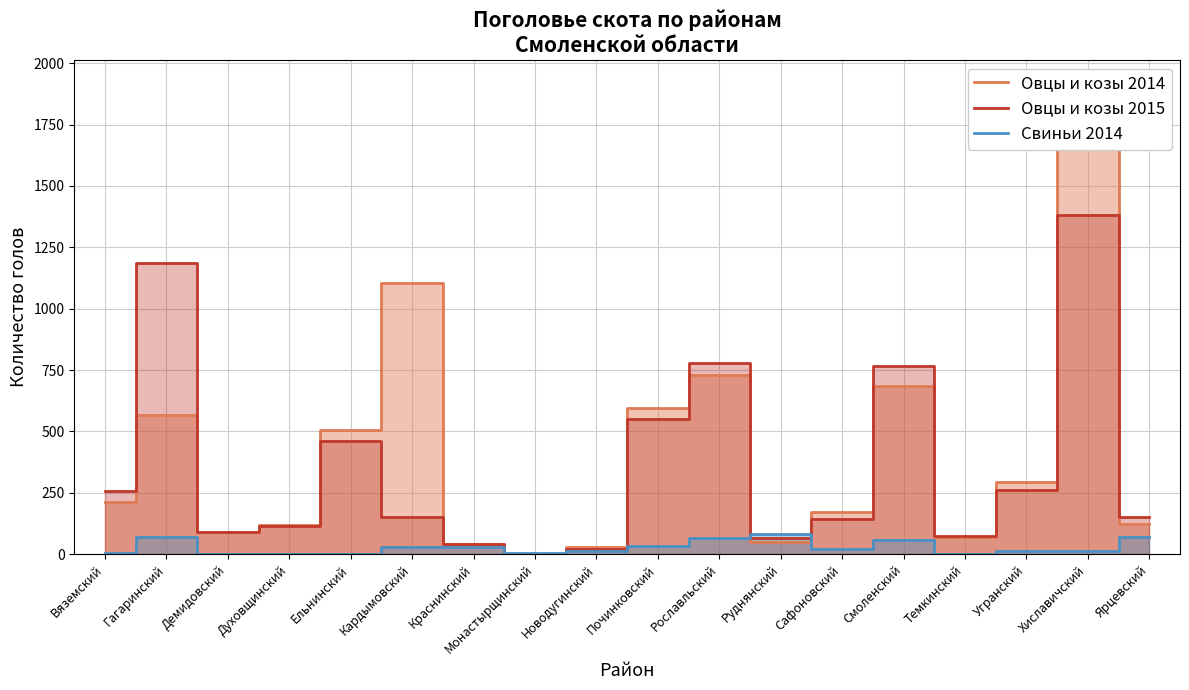

How many interior local valleys does the Овцы и козы 2015 series have?

4